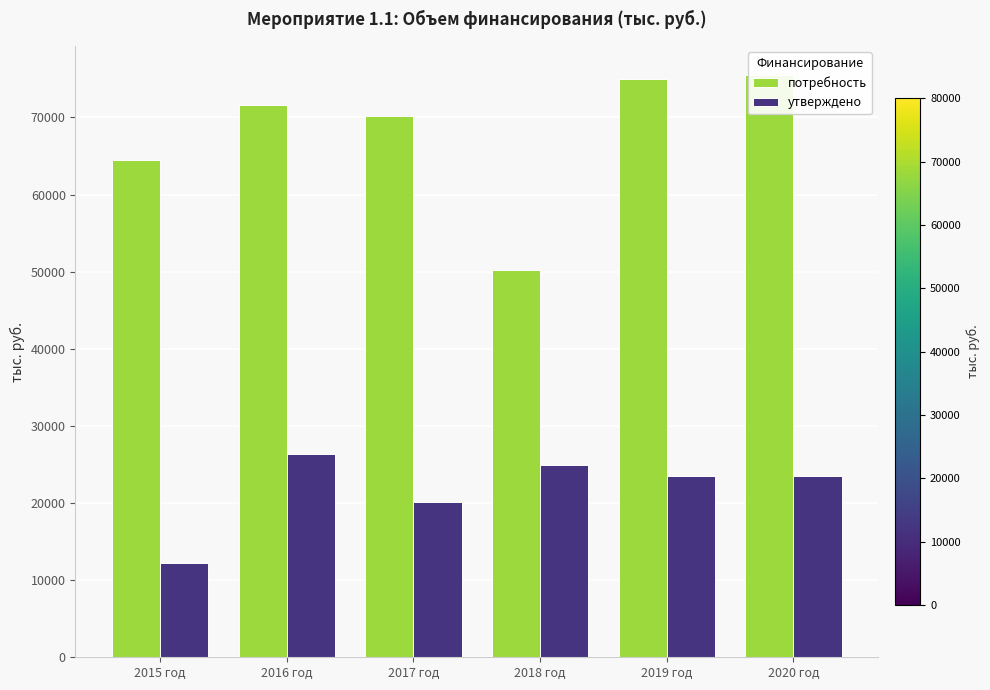

Rank the series at 2015 год from highest to lowest value.

потребность, утверждено